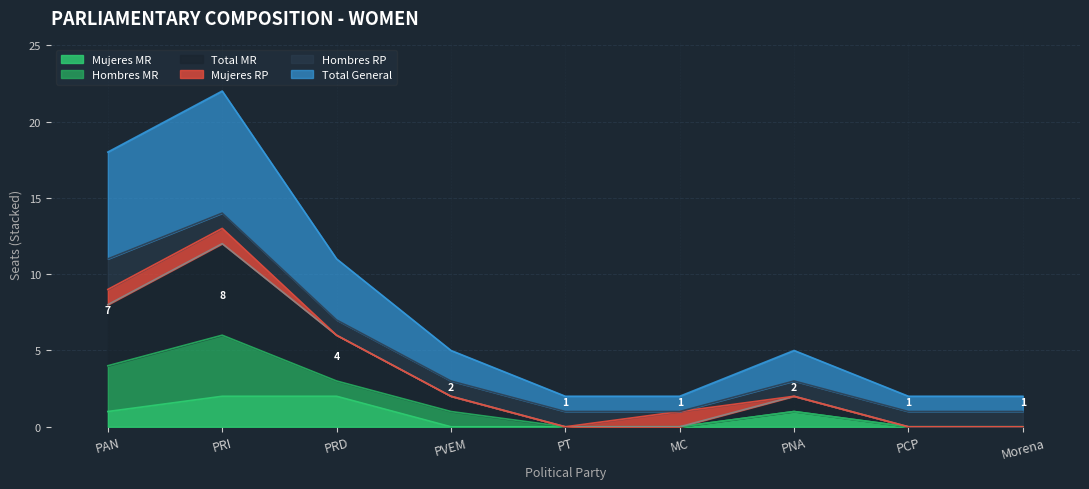

The Total MR series shows 2 at PRI. True or false?

False